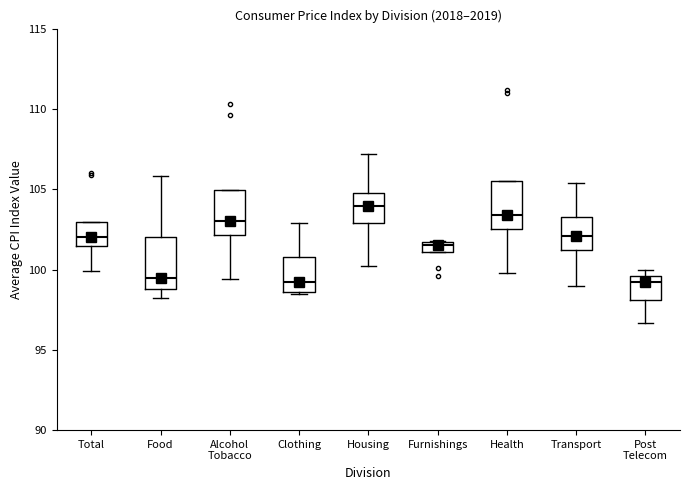

Which box's median line is the highest?

Housing